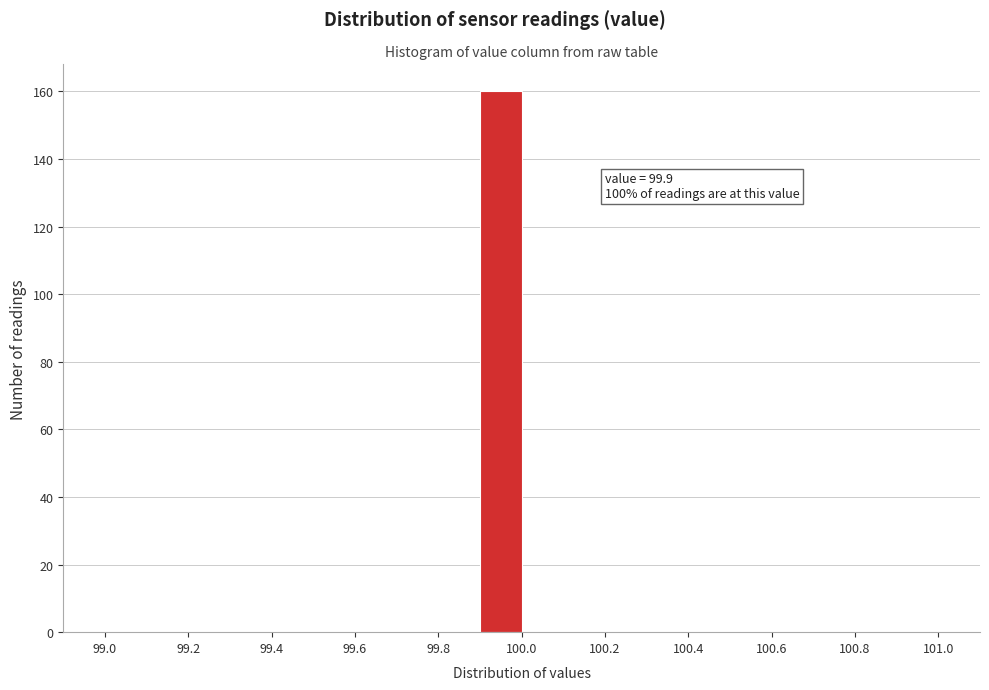

Over which range of the x-axis is the bar tallest?

99.9 to 100.0